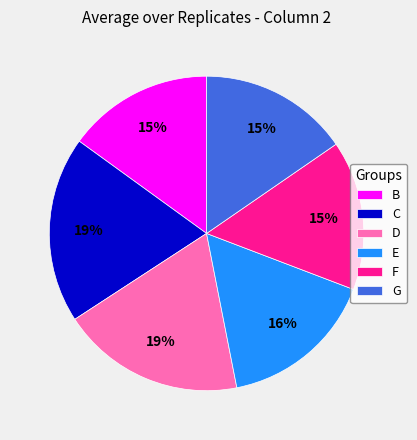

The D slice represents 11% of the pie. True or false?

False